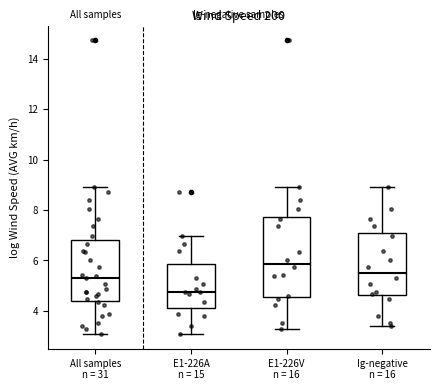

Where does the lower whisker of the box for E1-226V n = 16 end on the y-axis? The values are not printed on the chart, so give them approximately, as read against the axis.

3.2